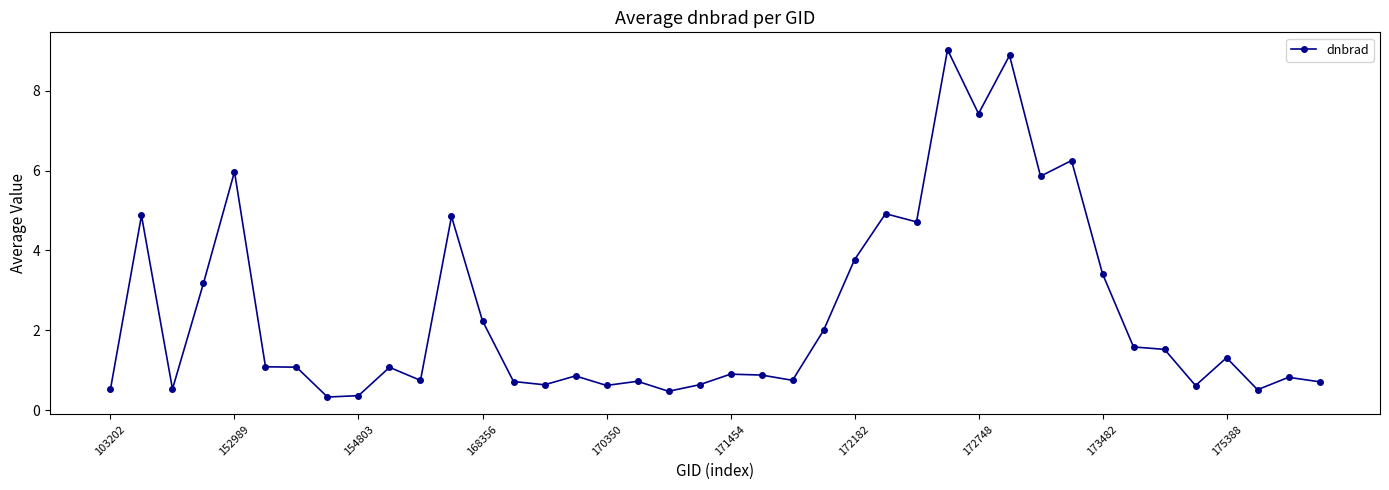

What is the value of the 6th point from the left?

1.1